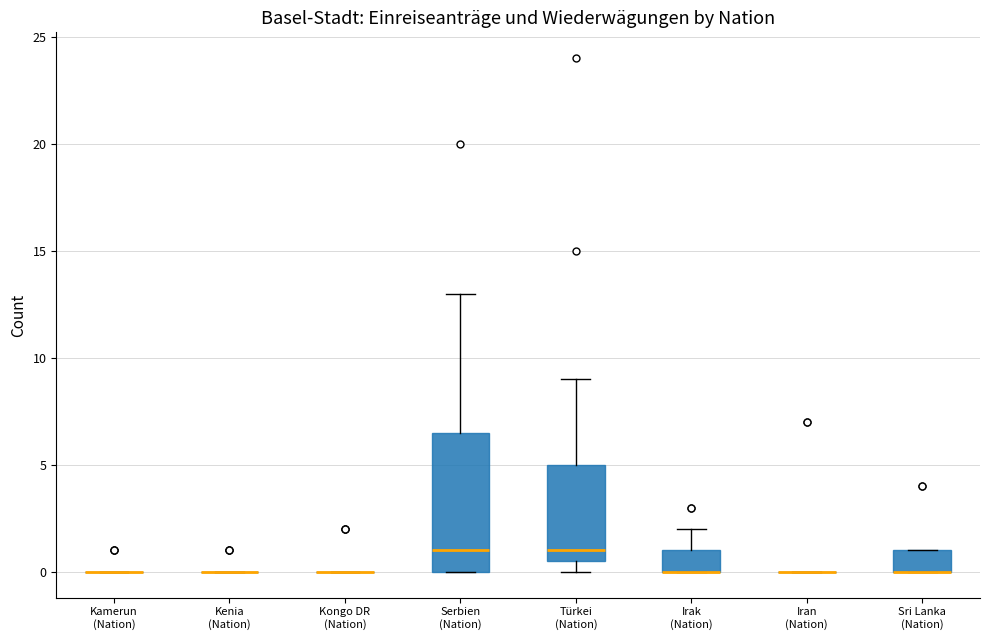

Reading left to right, read every box against the y-axis: the position of its median line, the range the box covers, and the ends of its whiskers. The values are not printed on the chart, so give them approximately, as read against the axis.

Kamerun (Nation): box collapsed to a line at 0.0, whiskers 0.0 to 0.0
Kenia (Nation): box collapsed to a line at 0.0, whiskers 0.0 to 0.0
Kongo DR (Nation): box collapsed to a line at 0.0, whiskers 0.0 to 0.0
Serbien (Nation): median 1.0, box 0.0 to 6.5, whiskers 0.0 to 13.0
Türkei (Nation): median 1.0, box 0.5 to 5.0, whiskers 0.0 to 9.0
Irak (Nation): median 0.0 (drawn on the box's lower edge), box 0.0 to 1.0, whiskers 0.0 to 2.0
Iran (Nation): box collapsed to a line at 0.0, whiskers 0.0 to 0.0
Sri Lanka (Nation): median 0.0 (drawn on the box's lower edge), box 0.0 to 1.0, whiskers 0.0 to 1.0